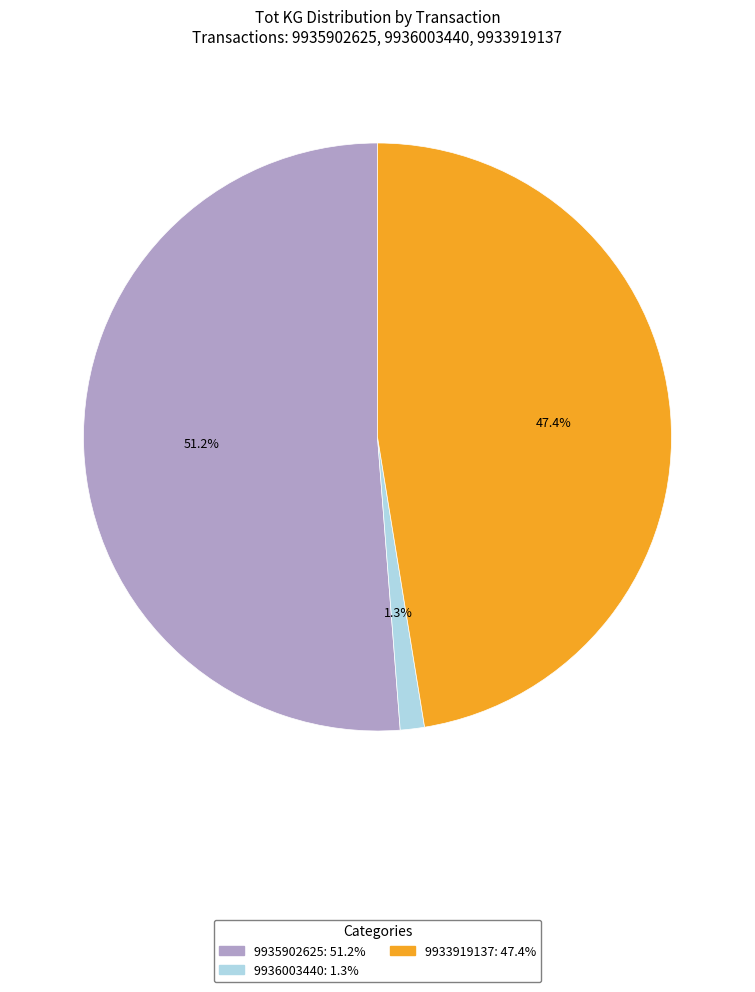

To the nearest percent, what portion does 9933919137 represent?

47%